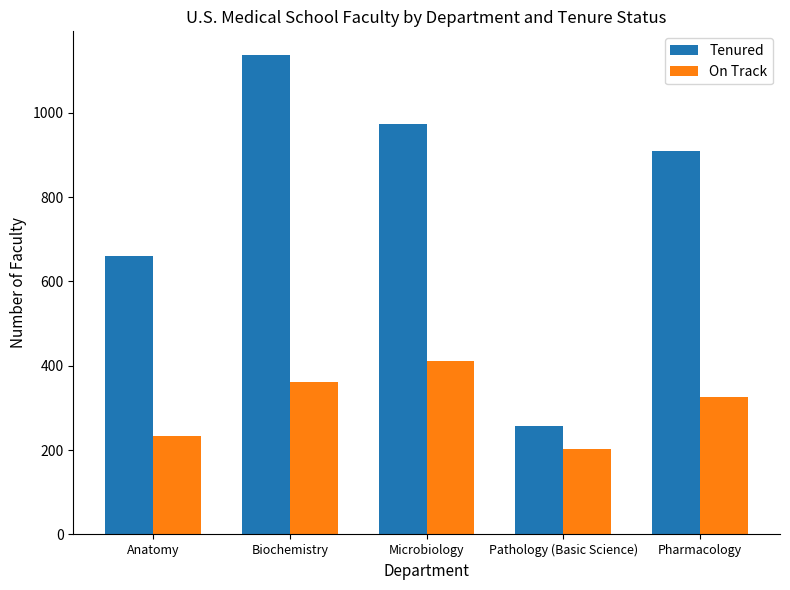

Is it true that On Track equals 233 at Anatomy?

True